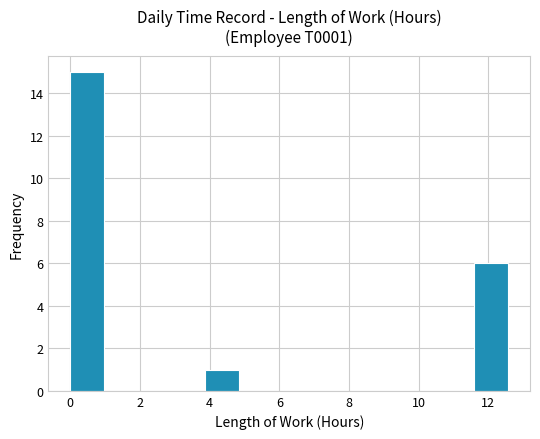

Reading left to right, transcribe this chart: for each bar, give the range it covers on the x-axis and its height. Neither the bar edges nor the heights are printed on the chart, so give them approximately, as read against the axes.

0.0 to 1.0: 15
1.0 to 2.0: 0
2.0 to 3.0: 0
3.0 to 3.8: 0
3.8 to 4.8: 1
4.8 to 5.8: 0
5.8 to 6.8: 0
6.8 to 7.8: 0
7.8 to 8.8: 0
8.8 to 9.6: 0
9.6 to 10.6: 0
10.6 to 11.6: 0
11.6 to 12.6: 6